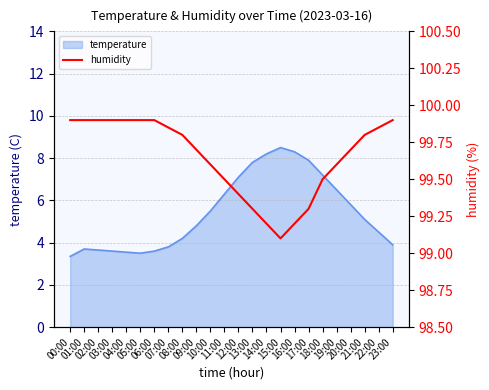

What is the lowest value of the temperature series?

3.4